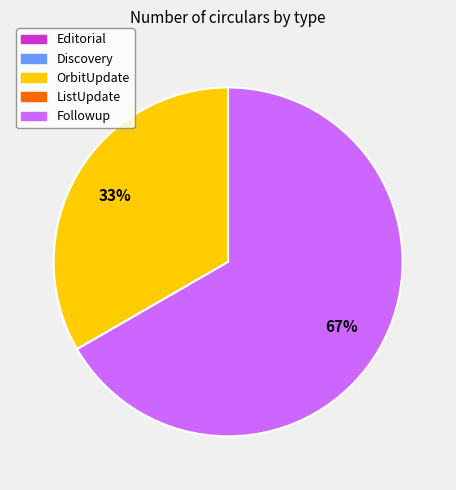

Is there a majority slice in this chart?

Yes